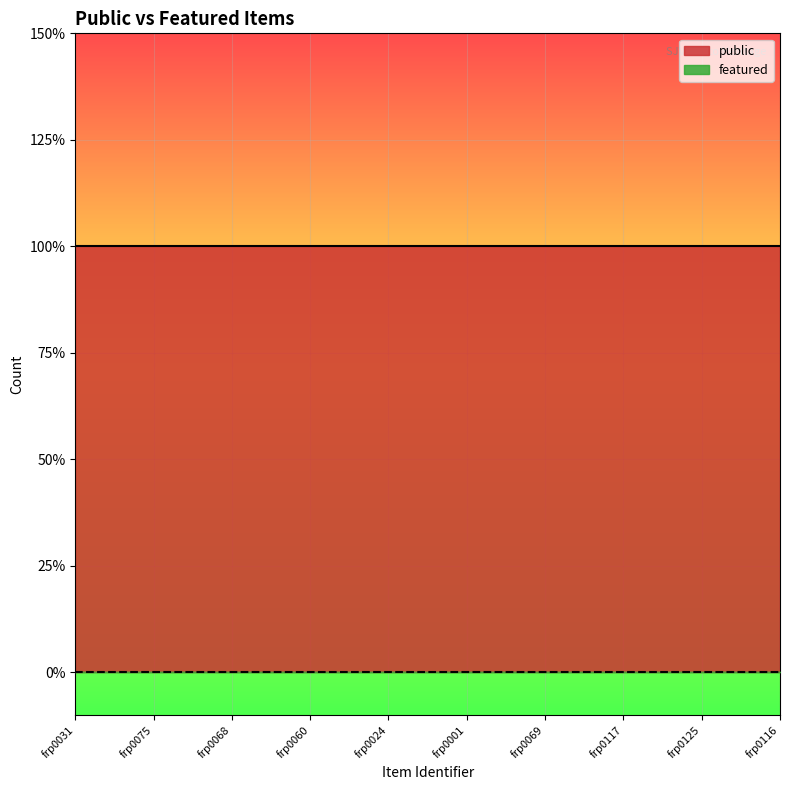

At which category is the sum across all series the highest?

frp0031